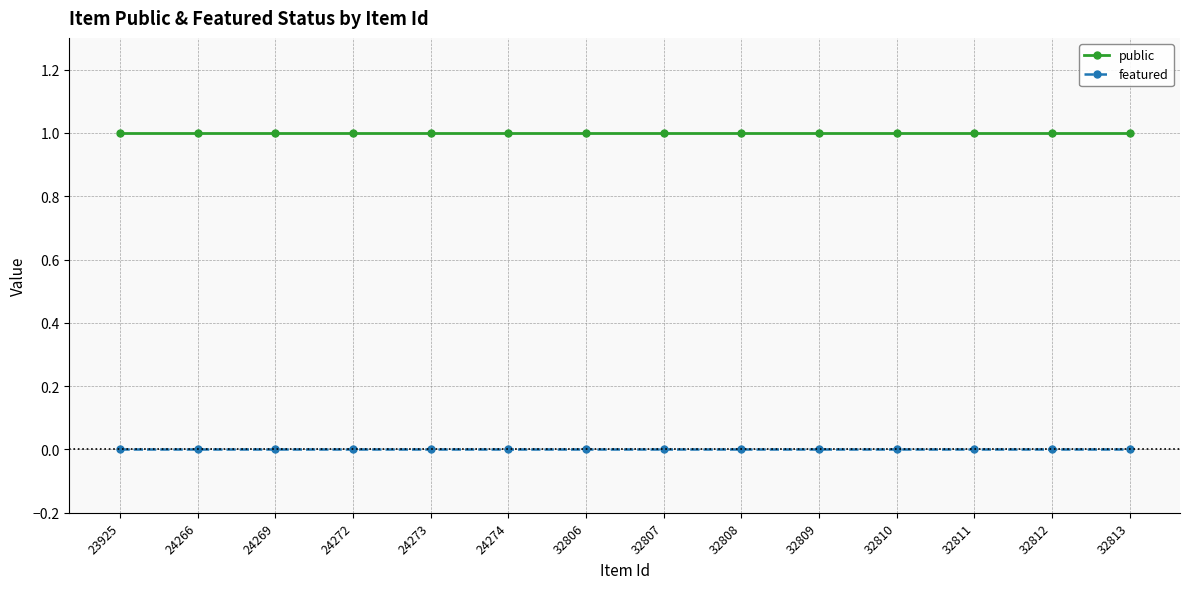

List the series in order of their peak value, lowest first.

featured, public